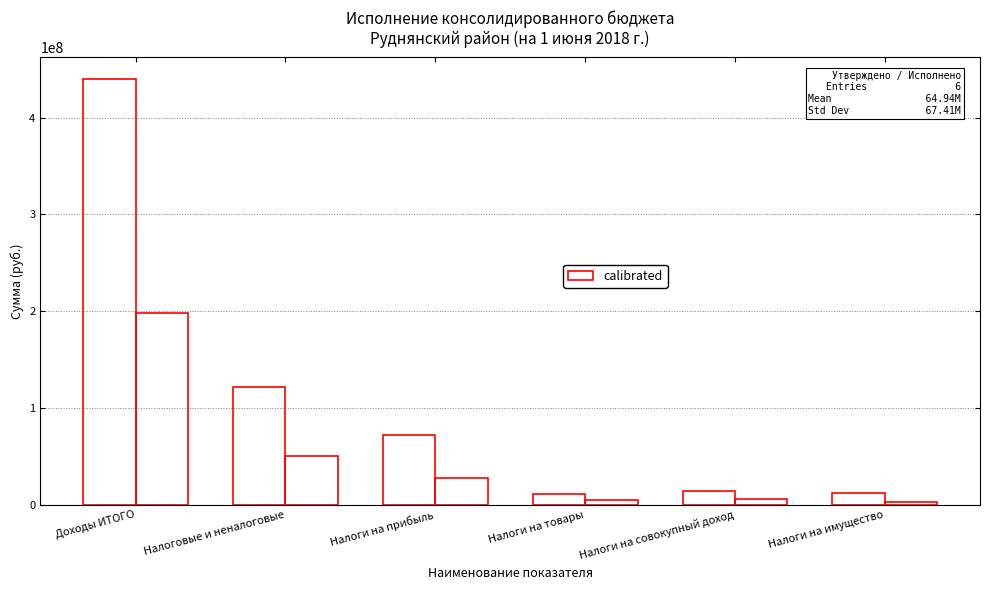

True or false: Исполнено has a value of 8239702.0 at Налоги на совокупный доход.

False